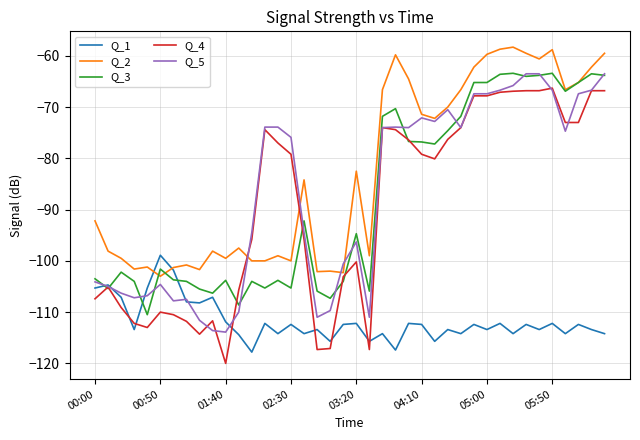

True or false: Q_1 and Q_3 cross at least once.

True